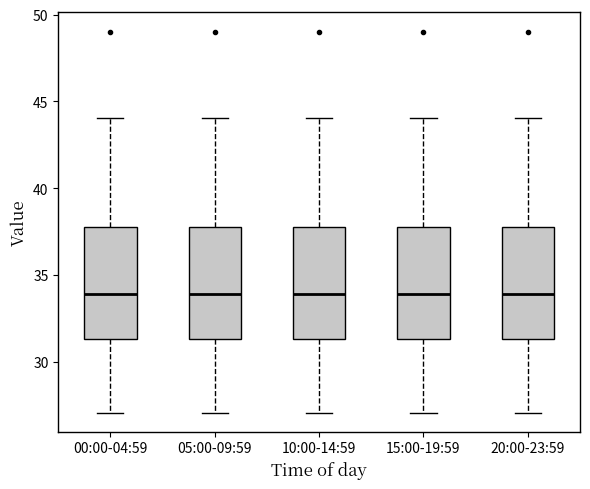

Where does the lower whisker of the box for 20:00-23:59 end on the y-axis? The values are not printed on the chart, so give them approximately, as read against the axis.

27.0